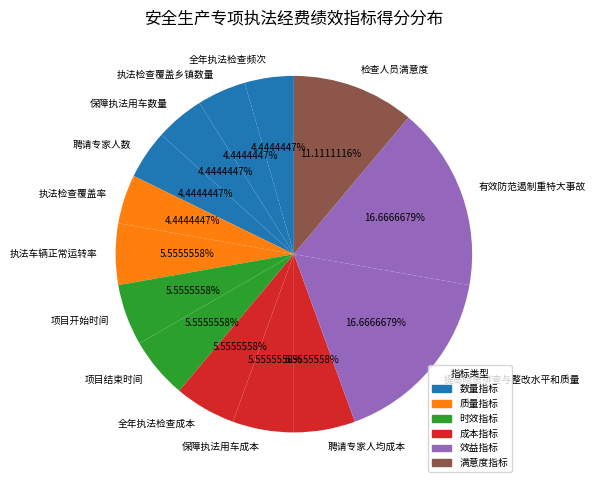

Which has a higher value, 执法检查覆盖乡镇数量 or 保障执法用车成本?

保障执法用车成本